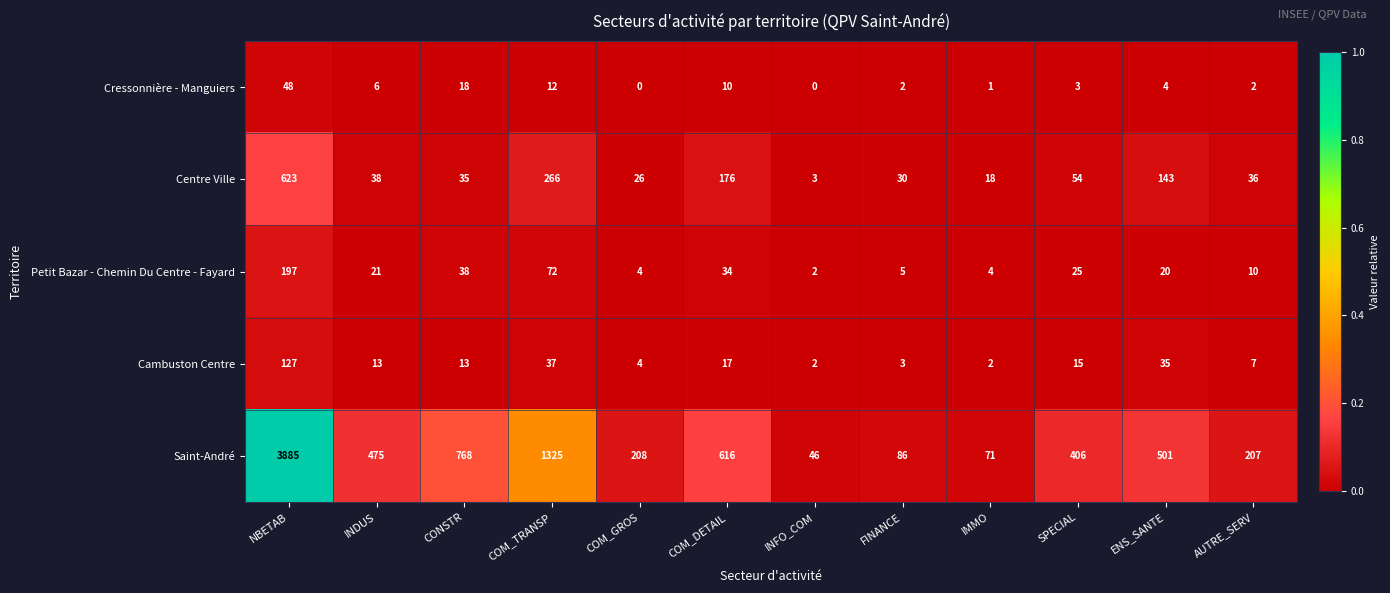

Is it true that Centre Ville equals 1 at INFO_COM?

False